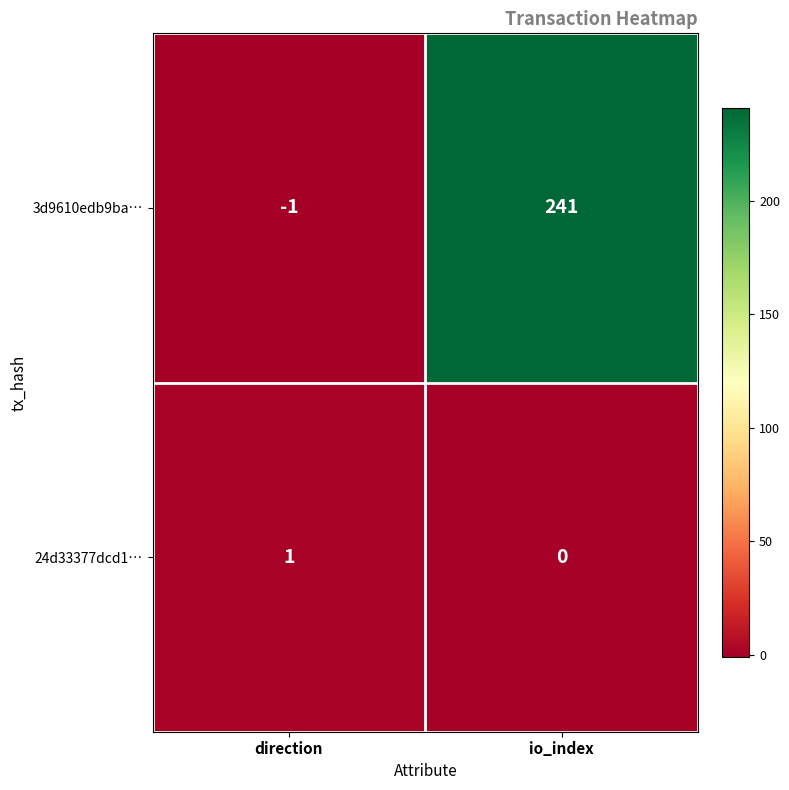

Which series changed the most between direction and io_index?

3d9610edb9ba…